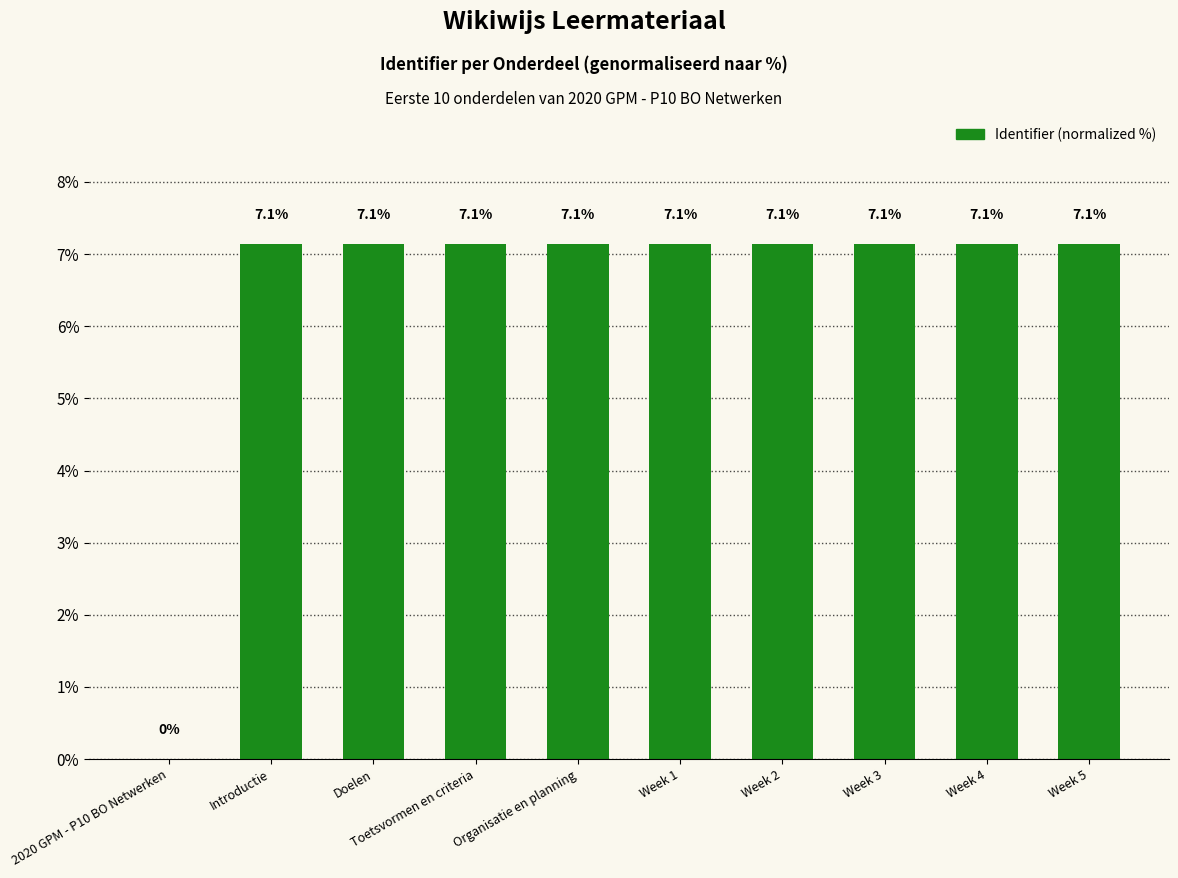

The value at 2020 GPM - P10 BO Netwerken is 2.9. True or false?

False